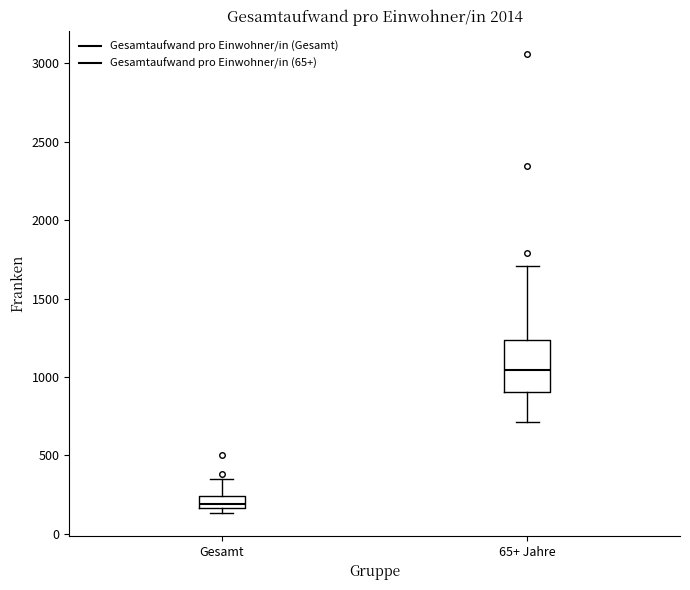

Which box's median line is the highest?

65+ Jahre